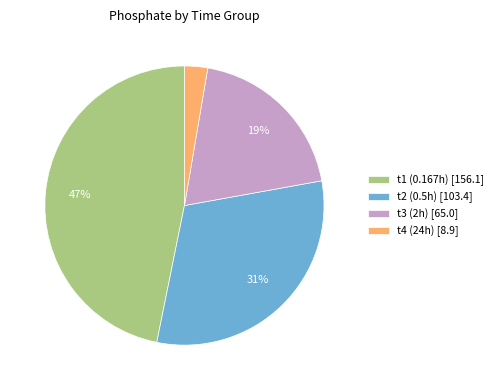

The t3 (2h) [65.0] slice represents 19% of the pie. True or false?

True